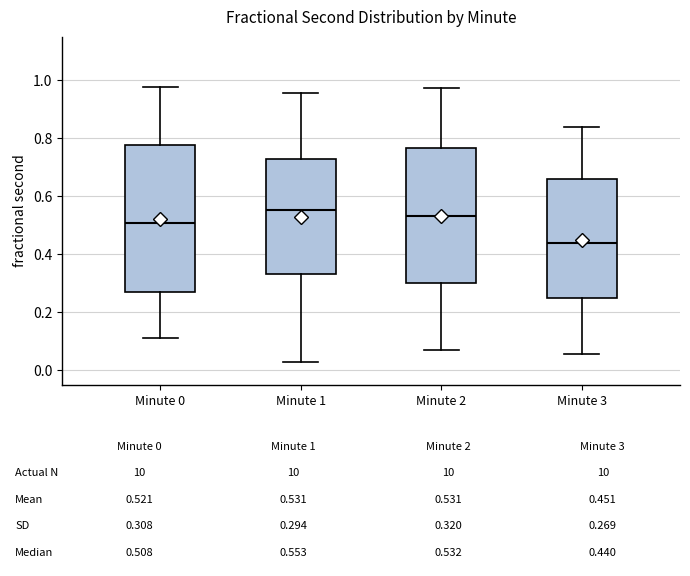

Which box's median line is the lowest?

Minute 3